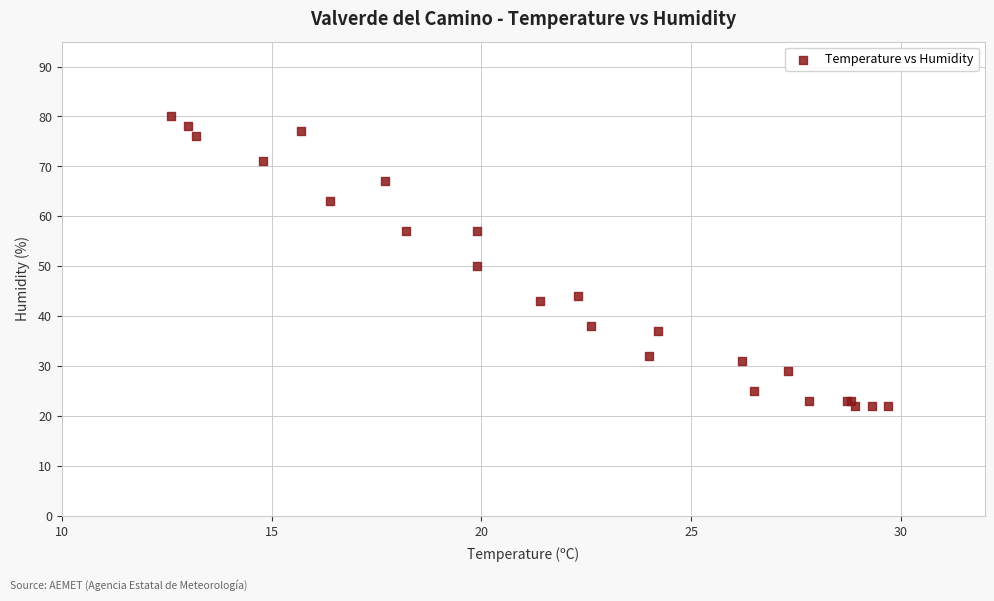

What Y value in the scatter plot is closest to 51?

50